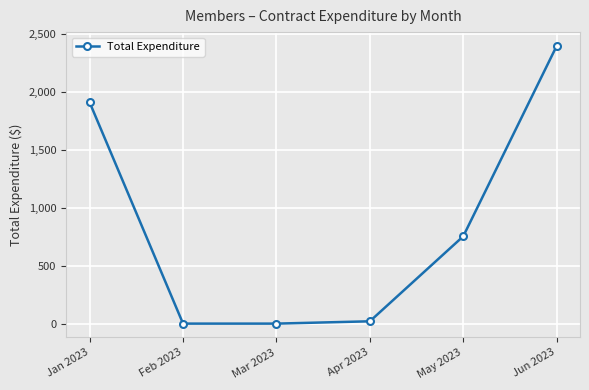

What is the approximate value at May 2023?

754.0